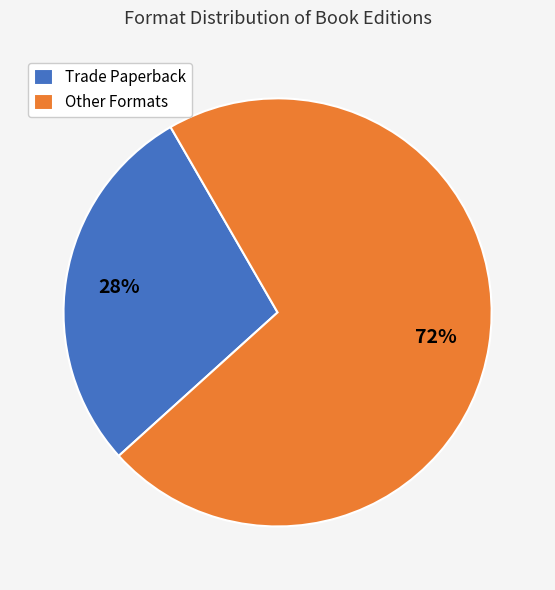

Which slice is the largest?

Other Formats